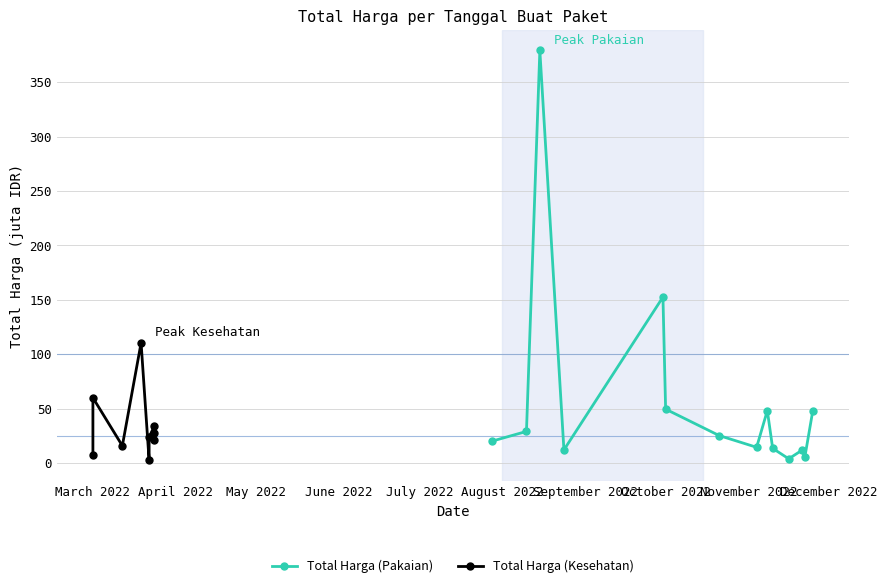

How many data points does each series have?

14